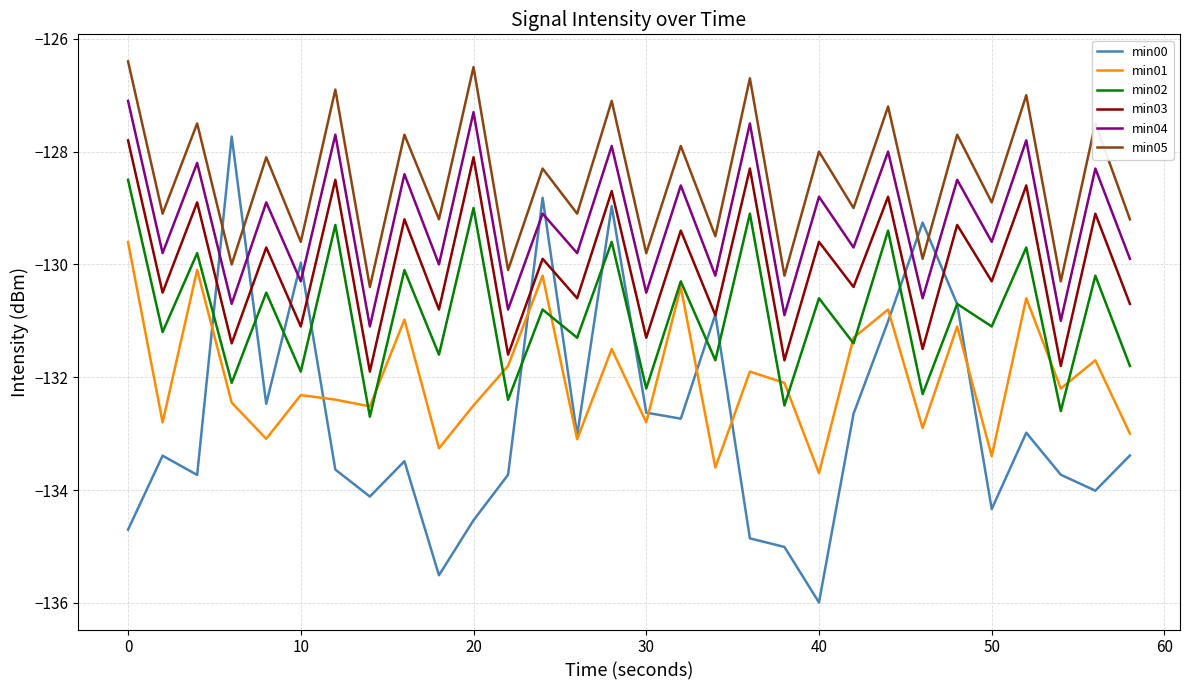

What is the highest value of the min04 series?

-127.1